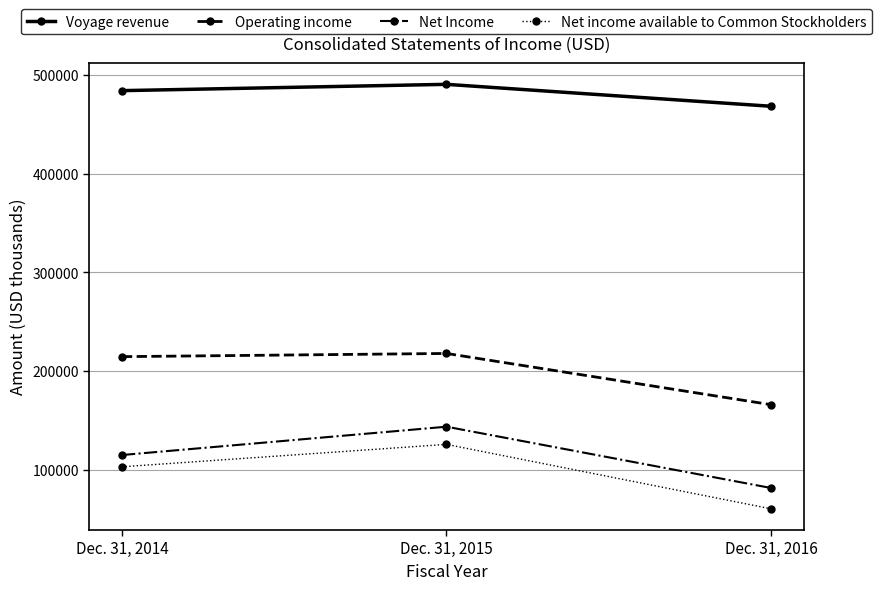

The value of Operating income at Dec. 31, 2016 is 166055. True or false?

True